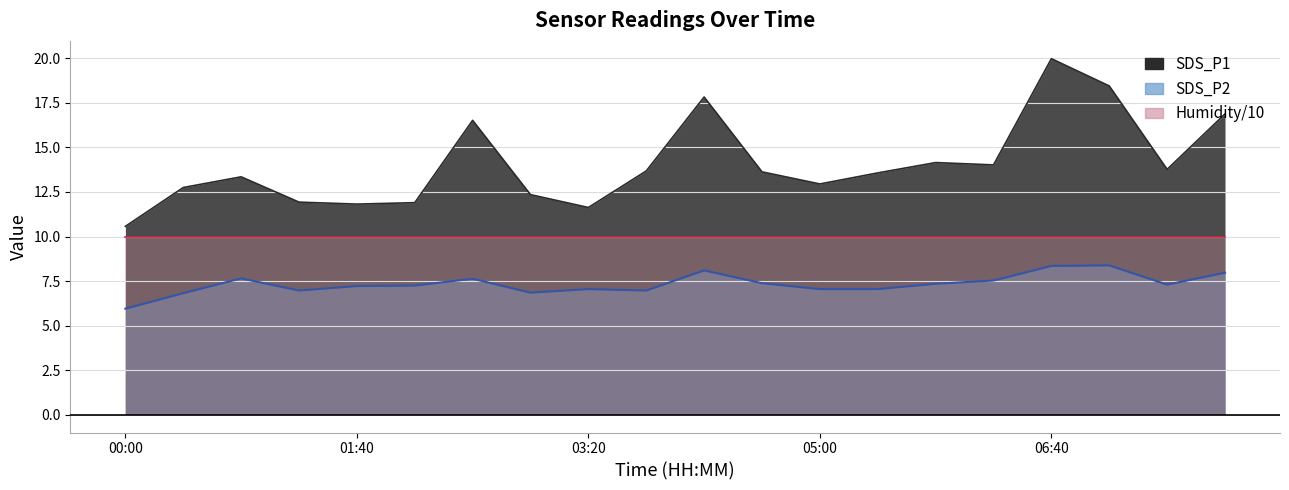

The SDS_P2 series shows 7.5 at 06:15. True or false?

True